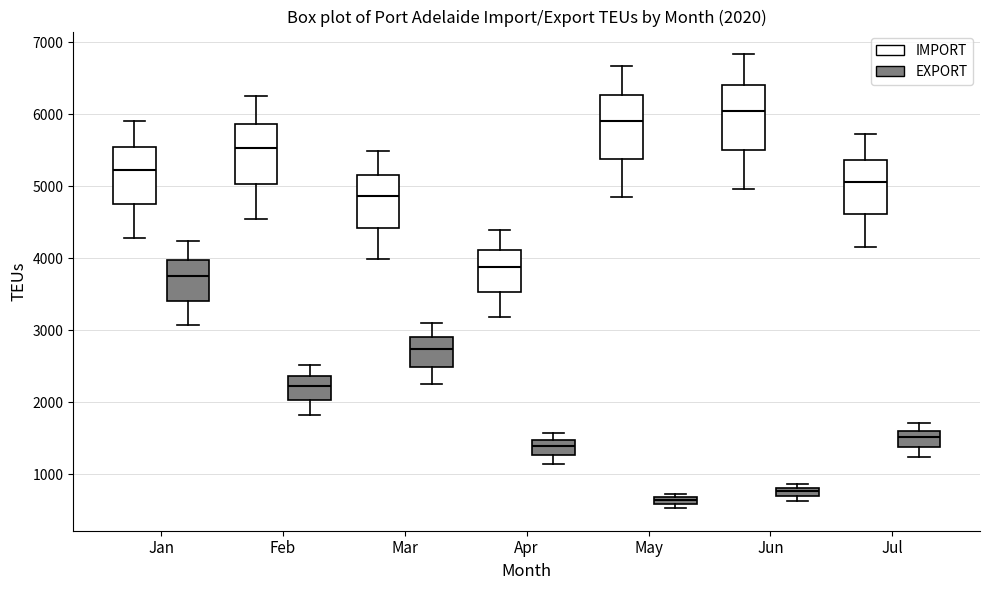

Which box has the lowest median line?

May (EXPORT)